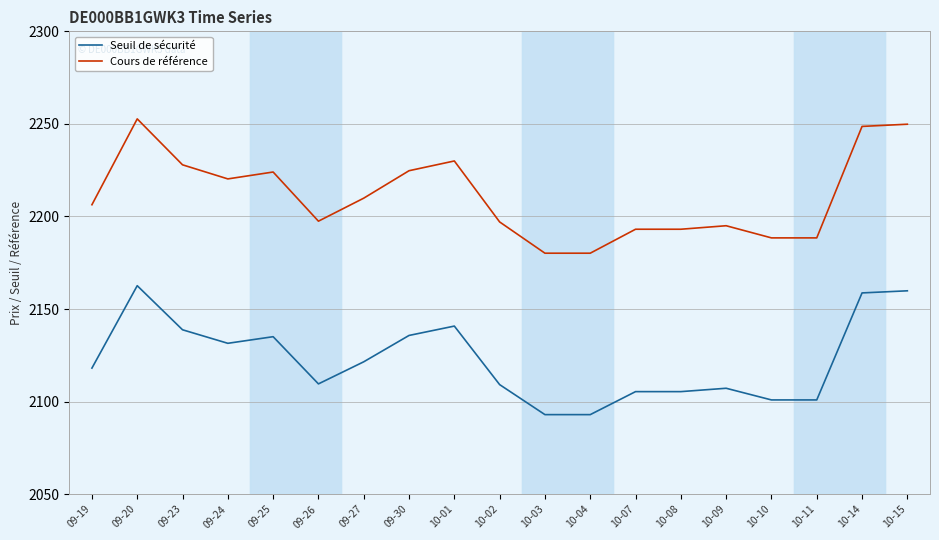

Read the Cours de référence value at 09-26.

2197.4